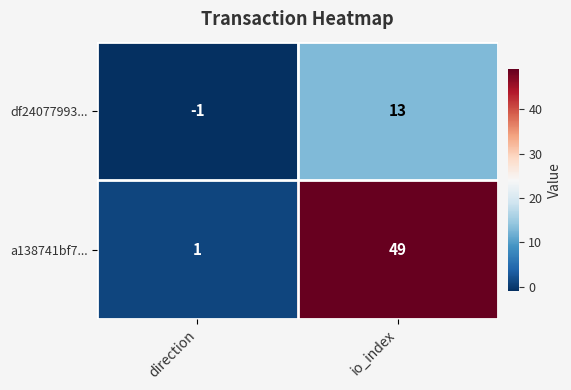

At which label is a138741bf7... closest to 25?

direction